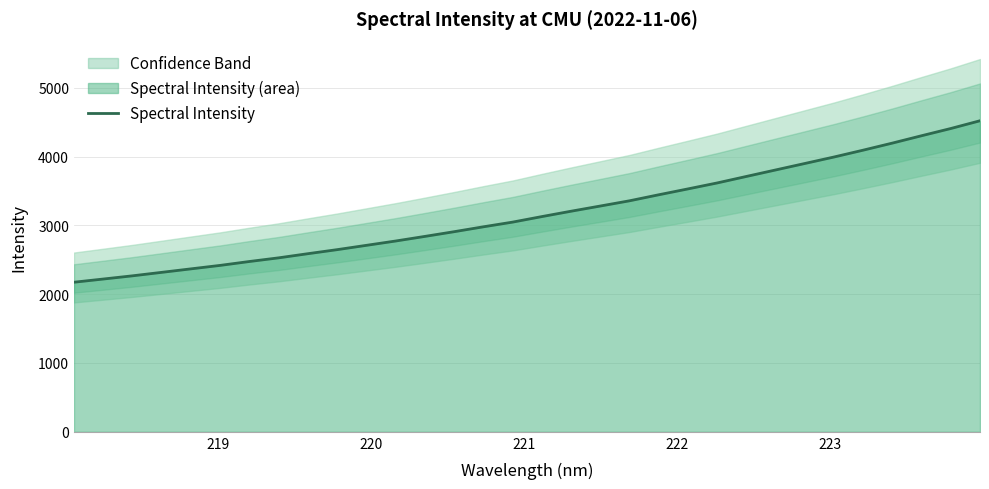

What is the maximum value for Spectral Intensity?

4519.9